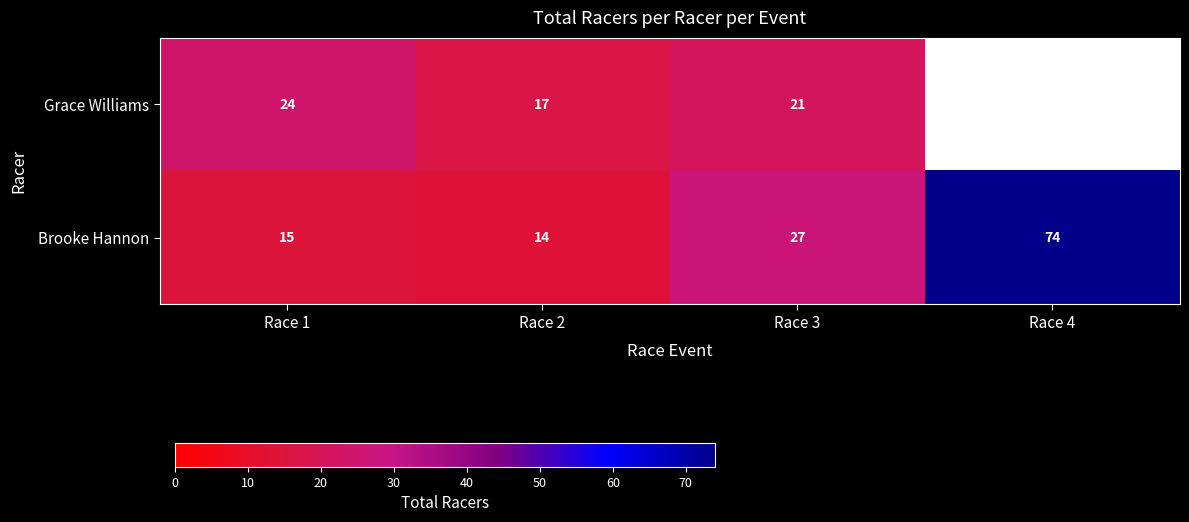

How many data points in Brooke Hannon are less than 27?

2